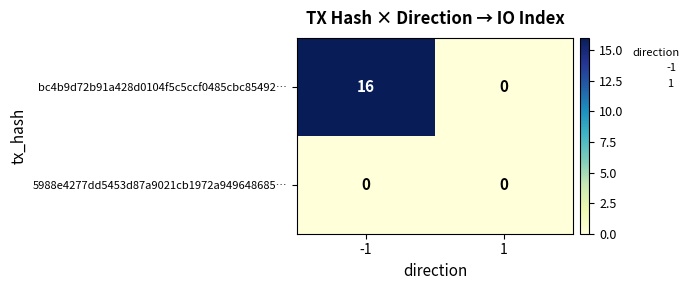

Which series changed the most between -1 and 1?

bc4b9d72b91a428d0104f5c5ccf0485cbc85492…